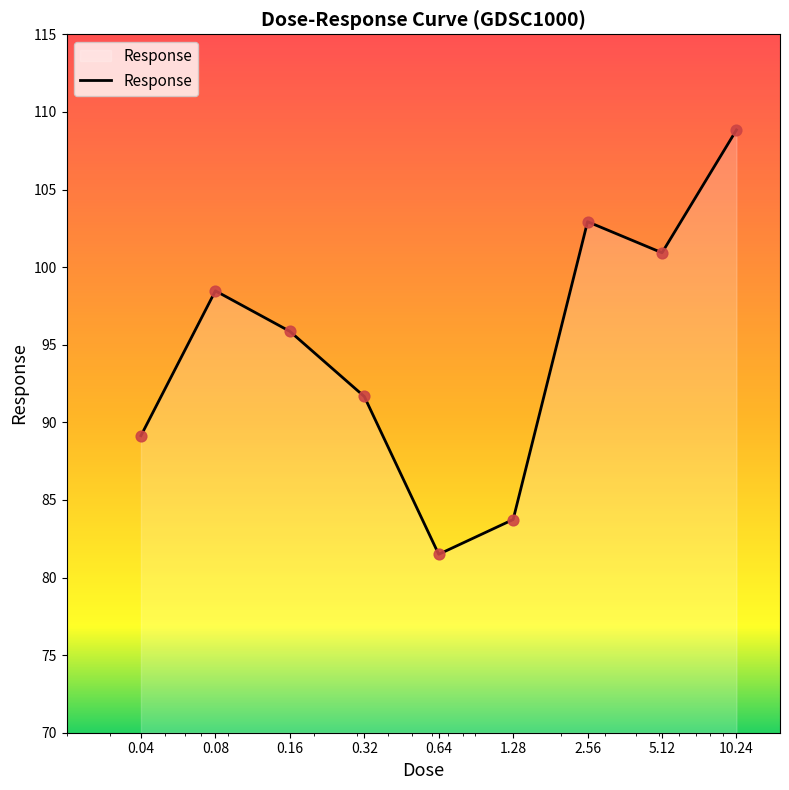

Which has a higher value, 1.28 or 0.04?

0.04